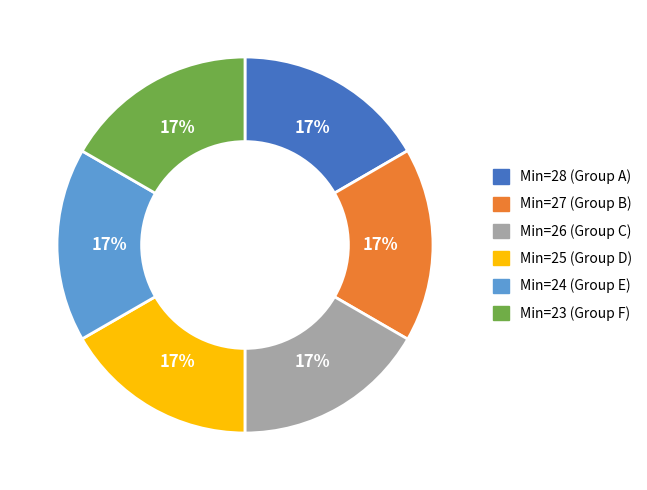

Is Min=26 (Group C) the majority of the pie?

No